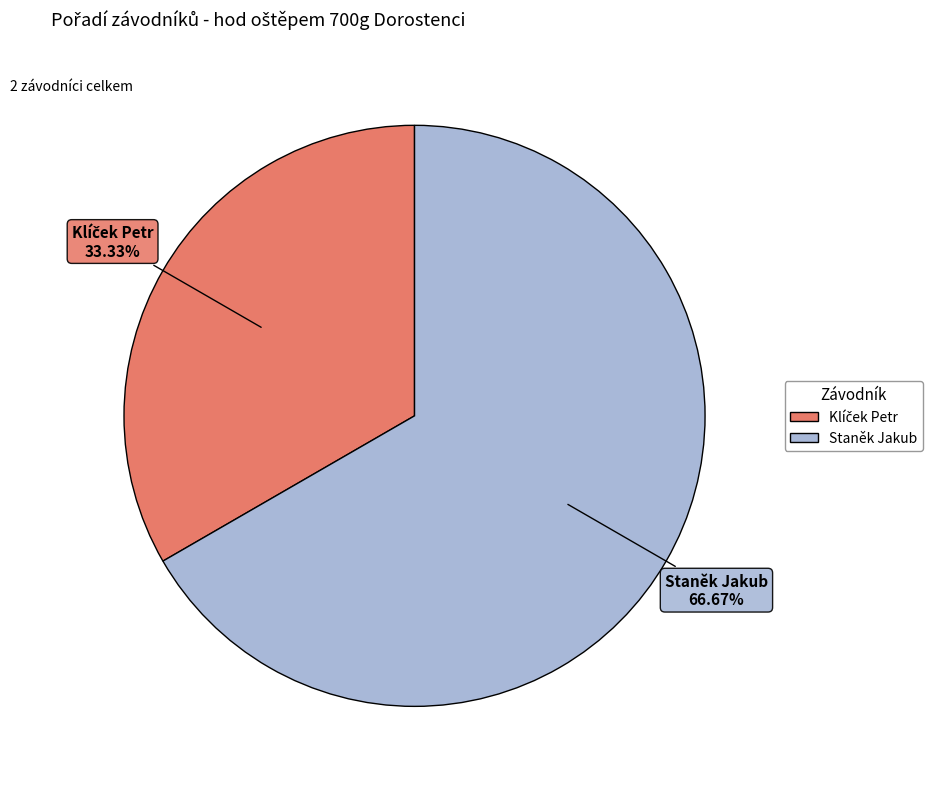

Is Staněk Jakub the majority of the pie?

Yes